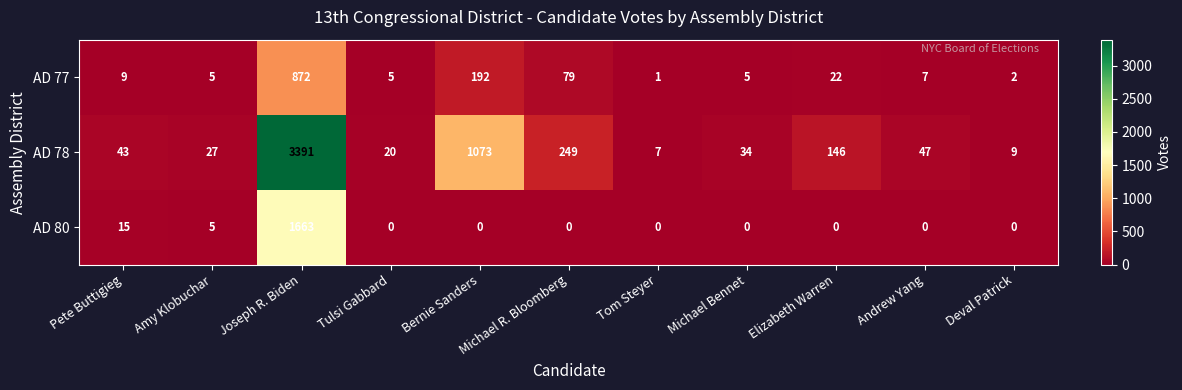

Which series has the largest range (max minus min)?

AD 78